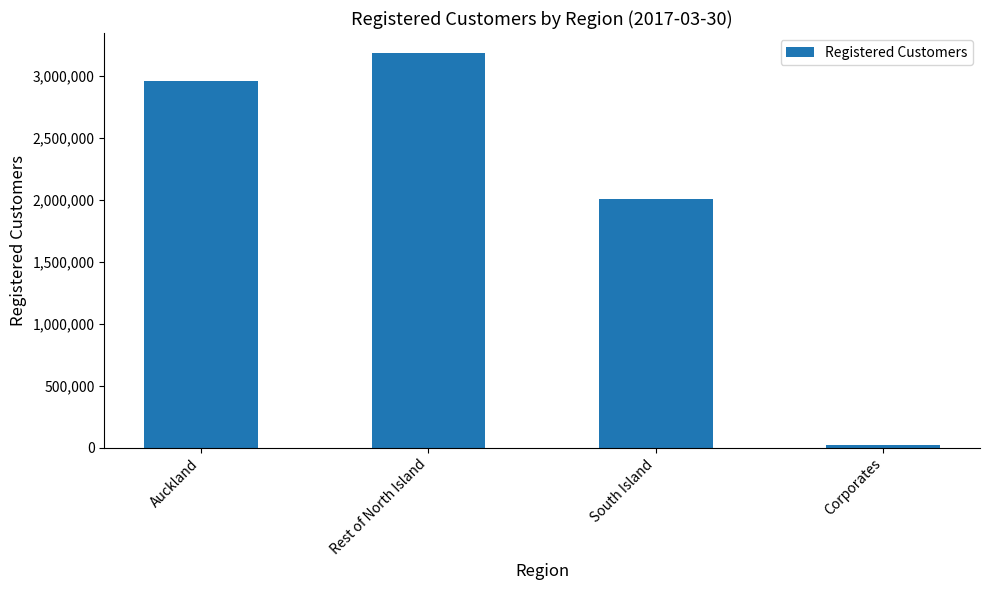

What is the difference between the second highest and second lowest values?

949670